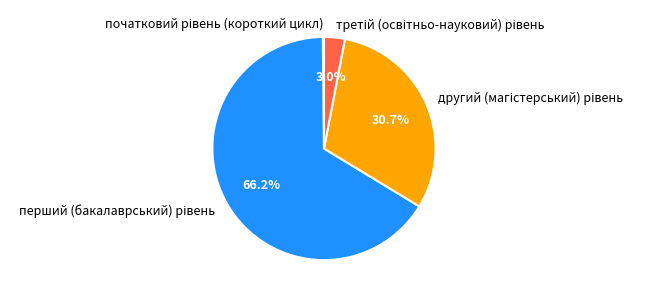

Is there a majority slice in this chart?

Yes